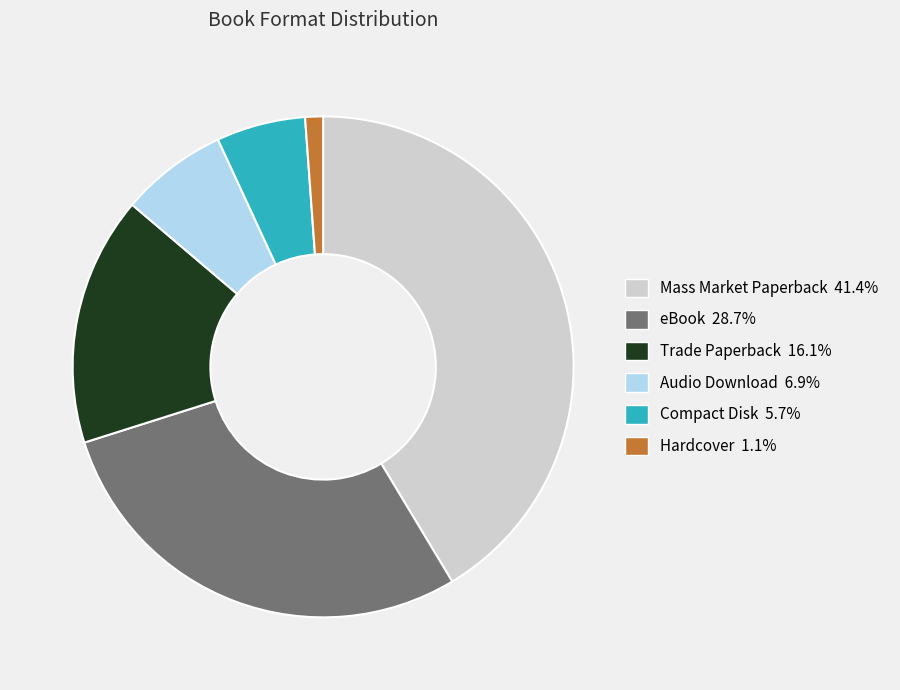

What is the ratio of the value at Compact Disk to the value at Trade Paperback?

0.4